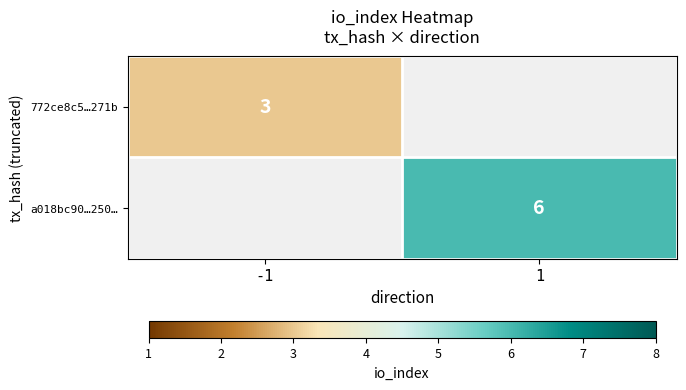

True or false: a018bc90…250… has a value of 10 at 1.

False